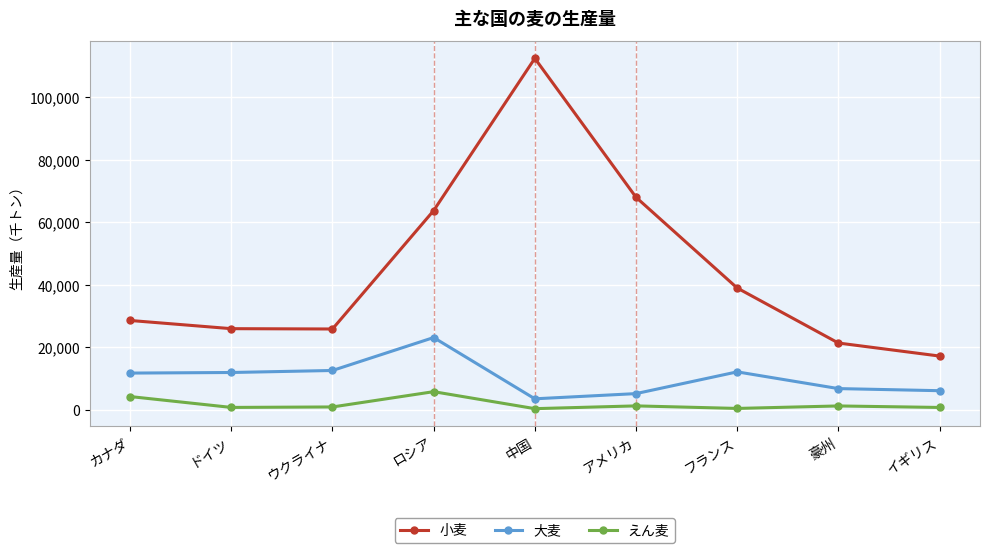

Which series has the largest total across all categories?

小麦